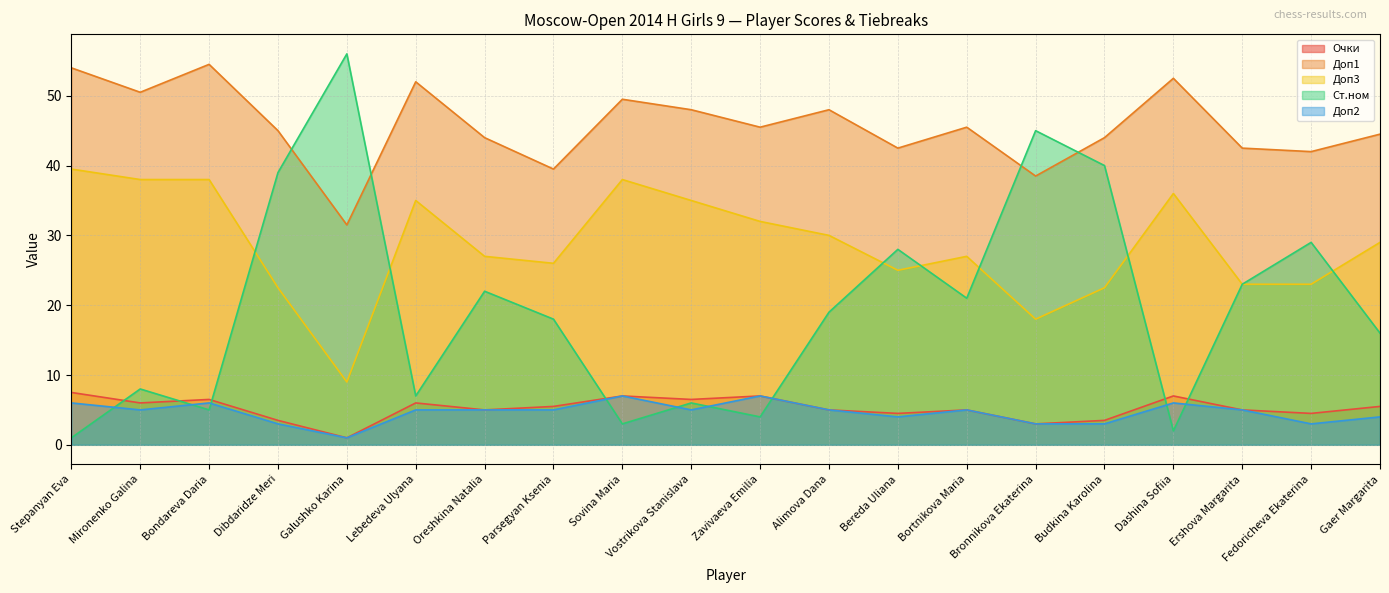

Which label corresponds to the smallest value in the chart?

Galushko Karina